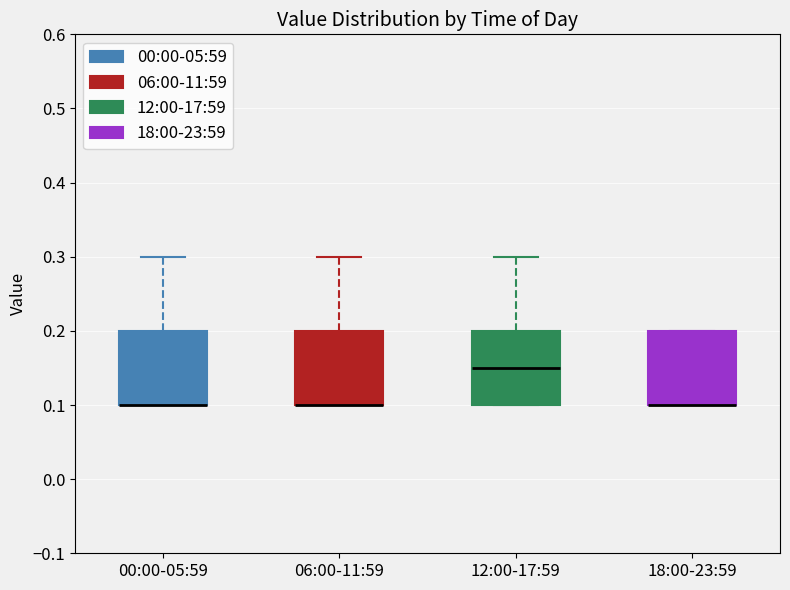

Reading left to right, transcribe this box plot: for each box, give where its median line is, the range the box spans, and where its two whiskers end, as read against the y-axis. The values are not printed on the chart, so give them approximately, as read against the axis.

00:00-05:59: median 0.10 (drawn on the box's lower edge), box 0.10 to 0.20, whiskers 0.10 to 0.30
06:00-11:59: median 0.10 (drawn on the box's lower edge), box 0.10 to 0.20, whiskers 0.10 to 0.30
12:00-17:59: median 0.15, box 0.10 to 0.20, whiskers 0.10 to 0.30
18:00-23:59: median 0.10 (drawn on the box's lower edge), box 0.10 to 0.20, whiskers 0.10 to 0.20